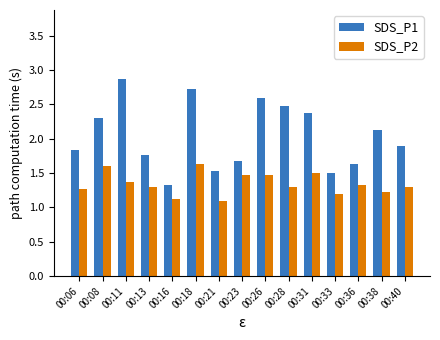

What is the value of the SDS_P2 bar at the 10th from the left?

1.3